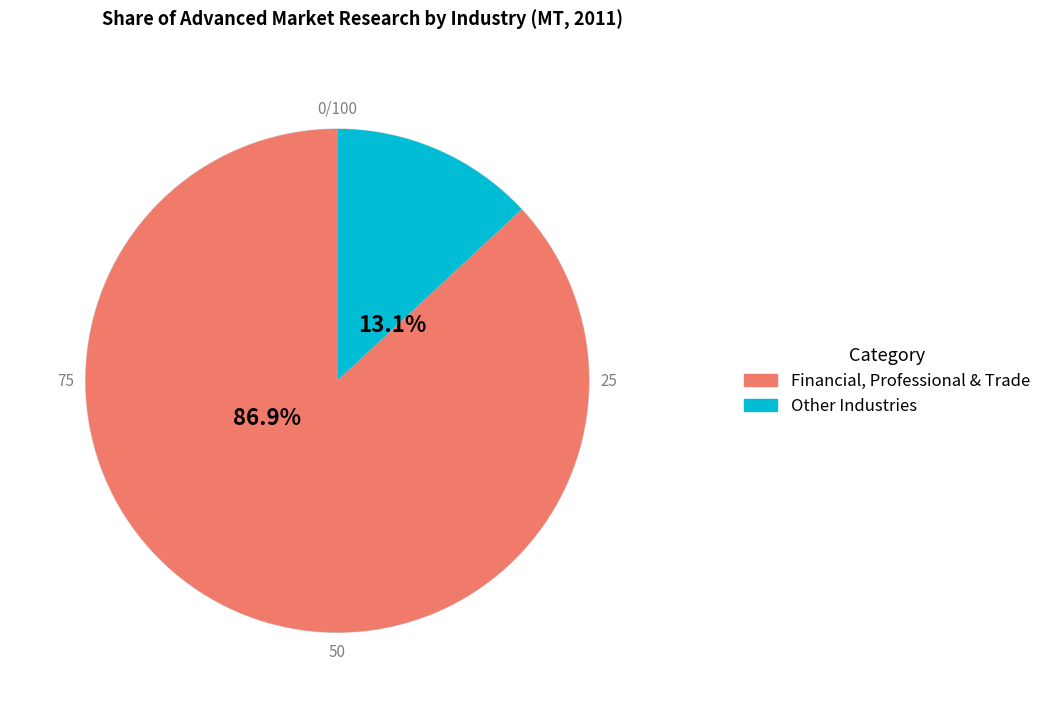

Is there a majority slice in this chart?

Yes